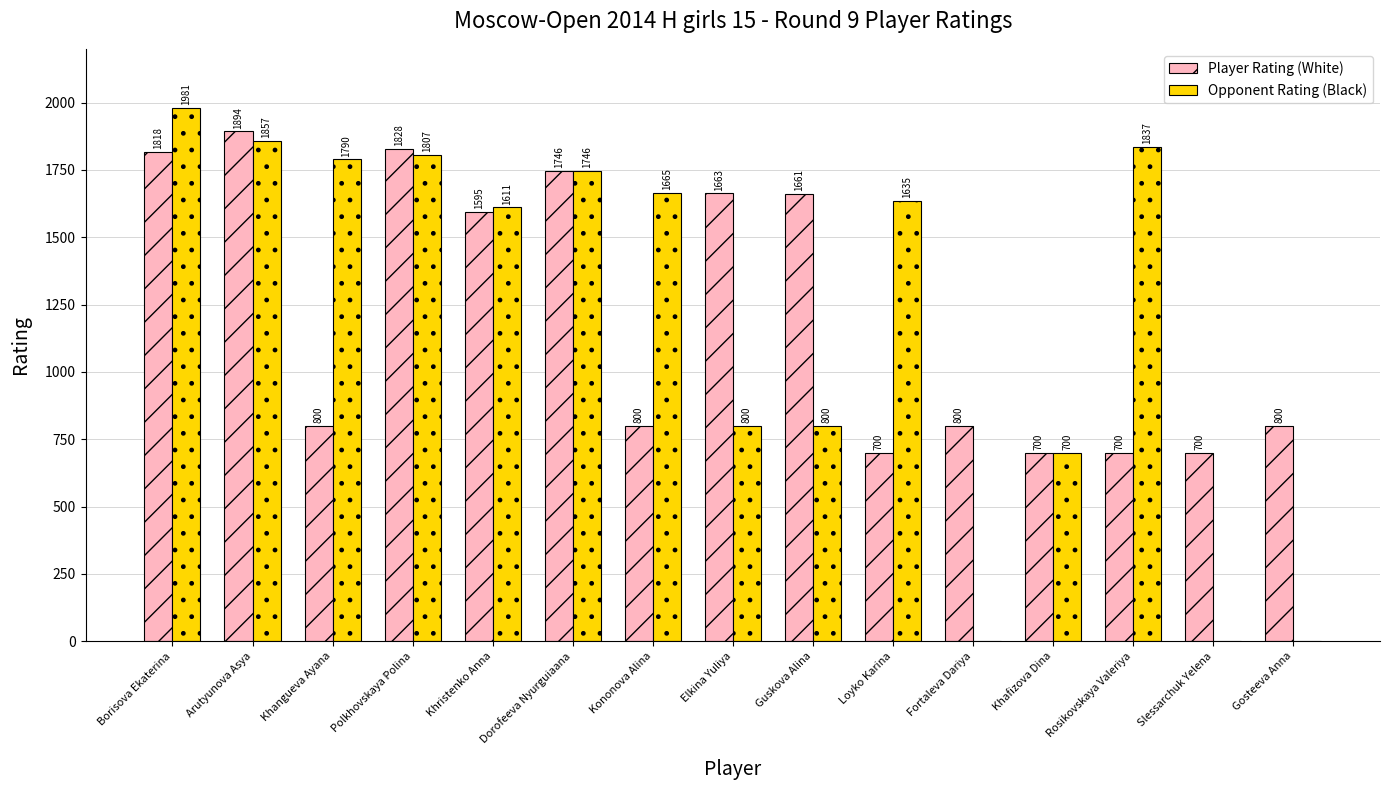

What is the average value of the Opponent Rating (Black) series?

1215